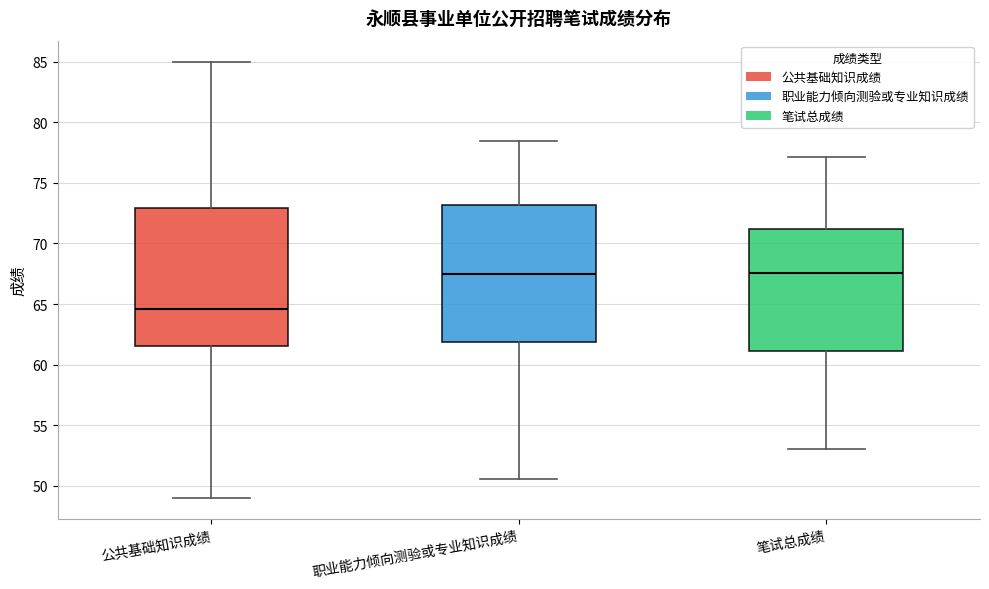

Where does the median line of the box for 笔试总成绩 sit on the y-axis? The values are not printed on the chart, so give them approximately, as read against the axis.

67.5